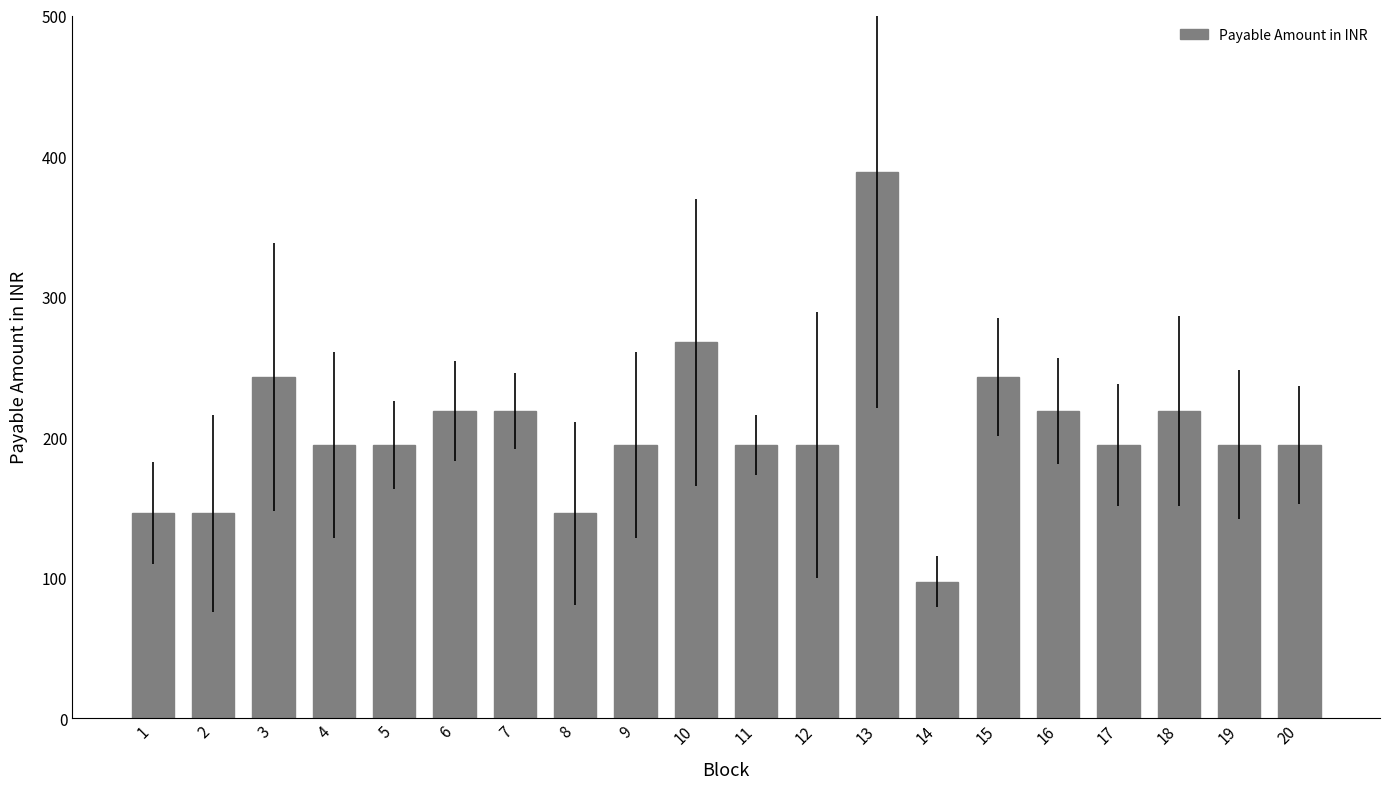

The value at 1 is 145.8. True or false?

True